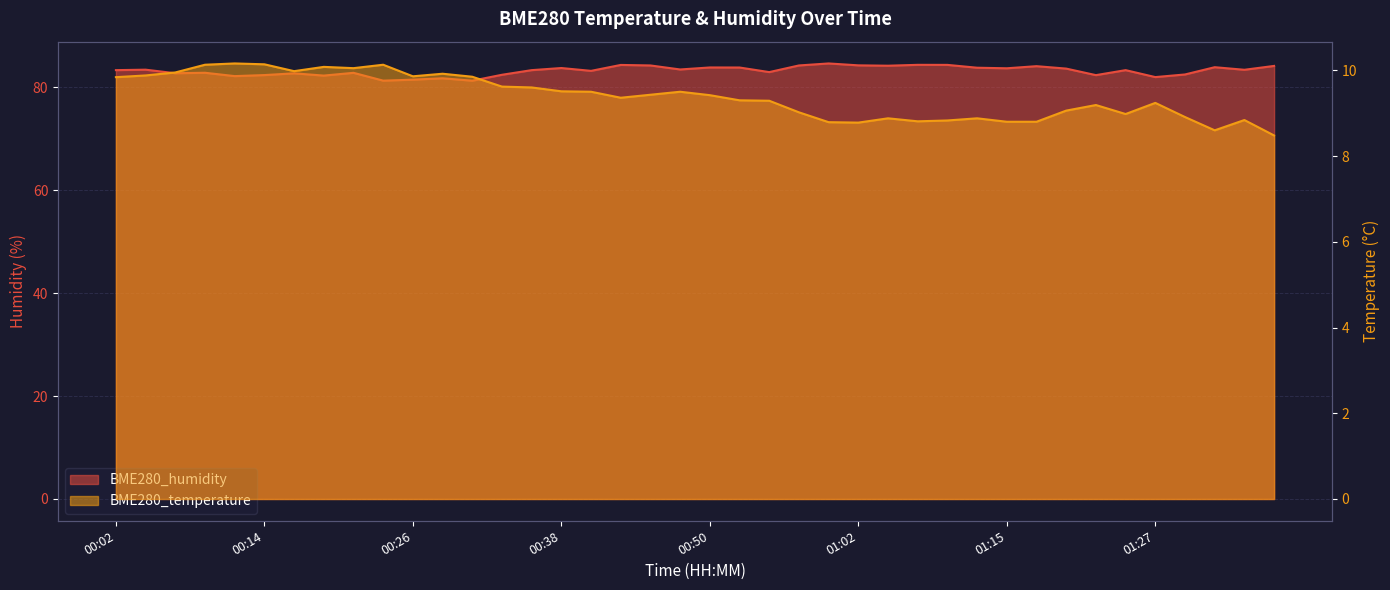

True or false: BME280_temperature and BME280_humidity cross at least once.

False